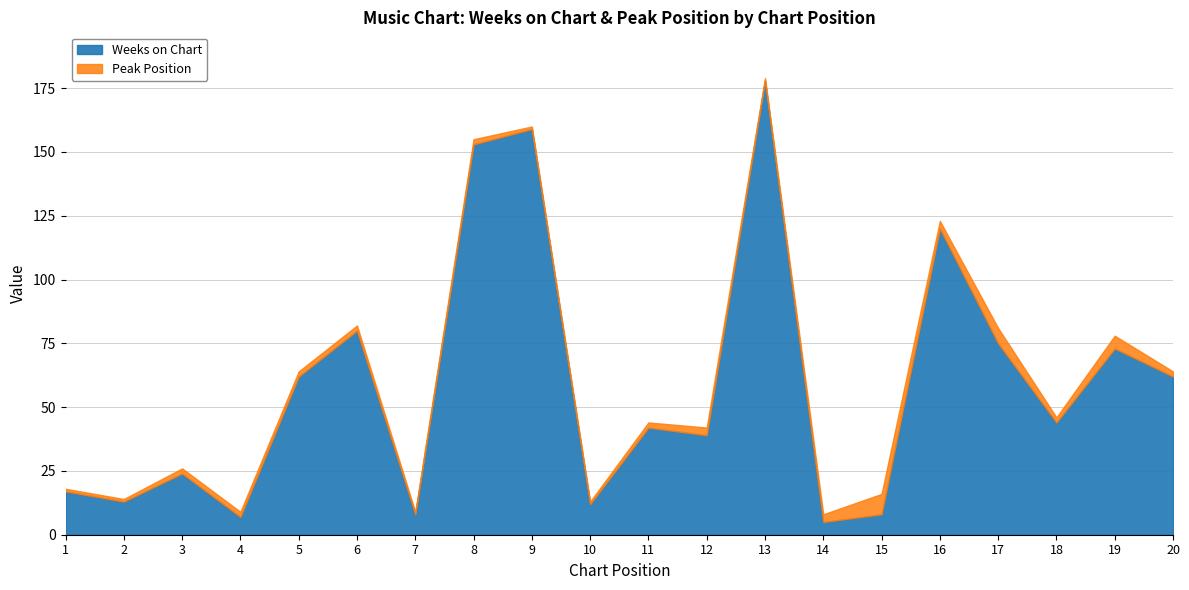

What is the difference between the Weeks on Chart values at 7 and 6?

72